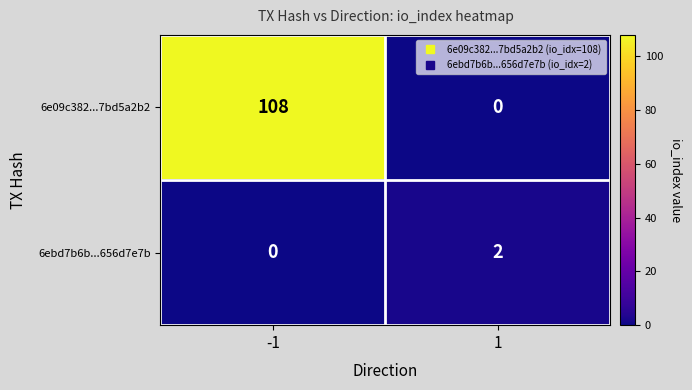

Is the value of 6e09c382...7bd5a2b2 at 1 greater than the value of 6ebd7b6b...656d7e7b at 1?

No